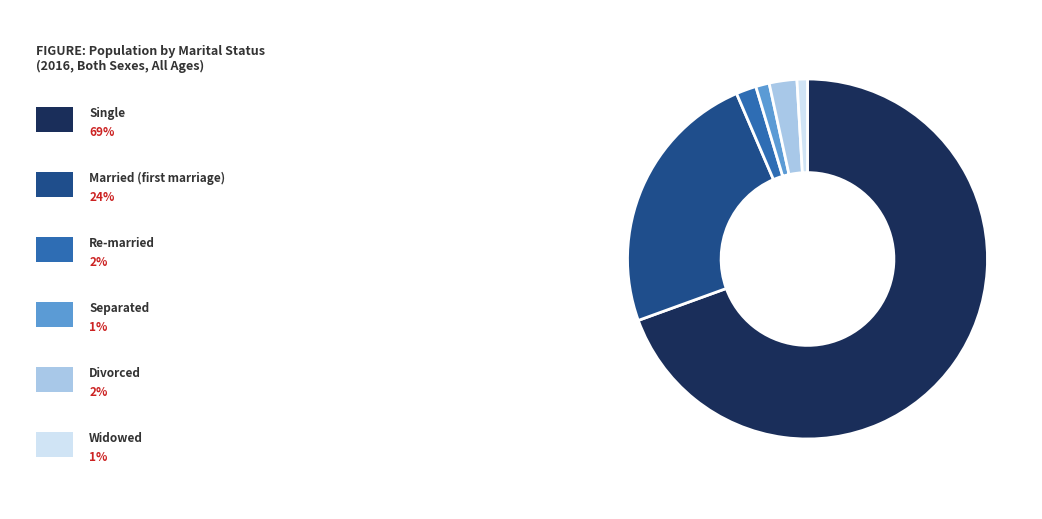

Does any single category account for the majority?

Yes